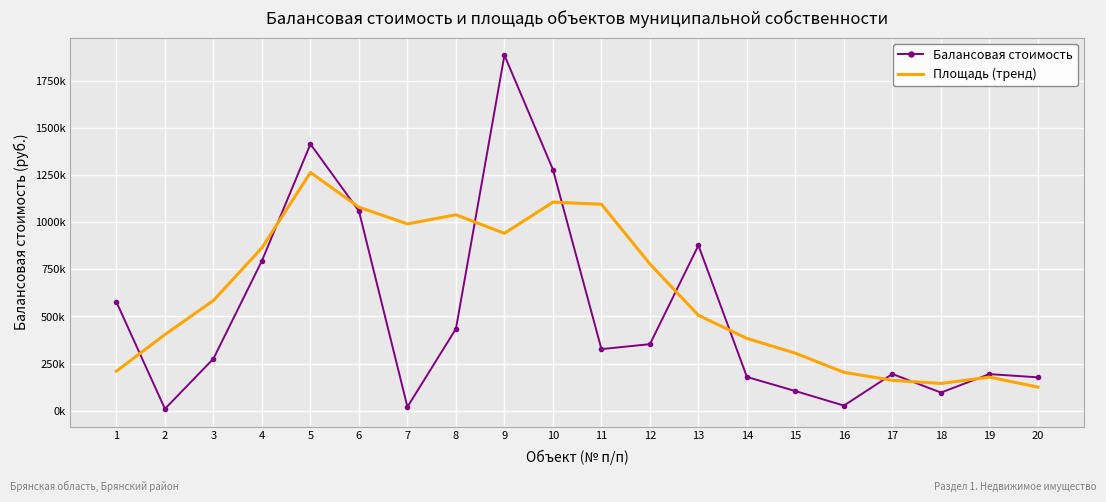

List the series in order of their peak value, highest first.

Балансовая стоимость, Площадь (тренд)